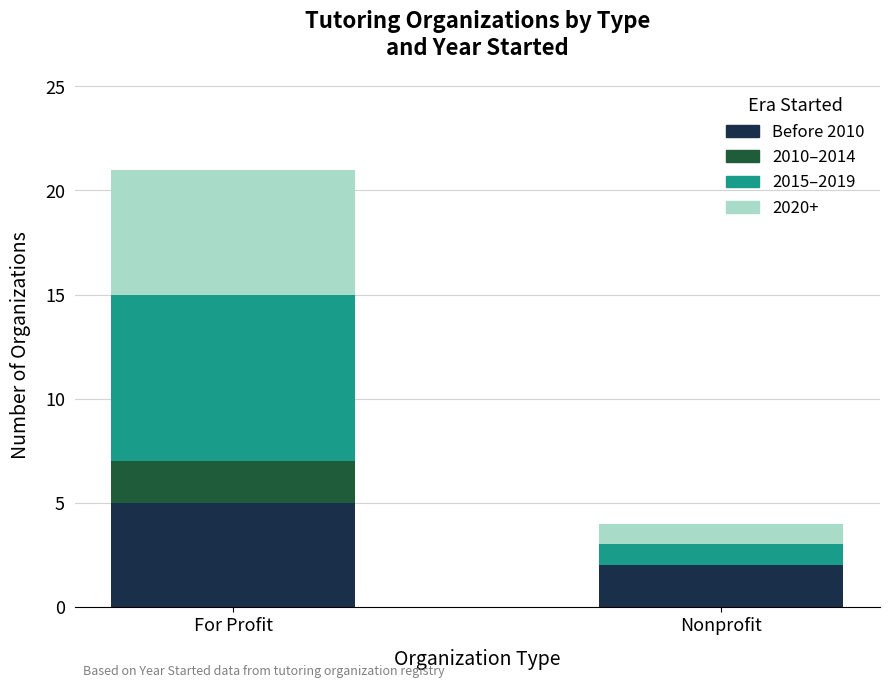

True or false: Before 2010 has a value of 4 at Nonprofit.

False